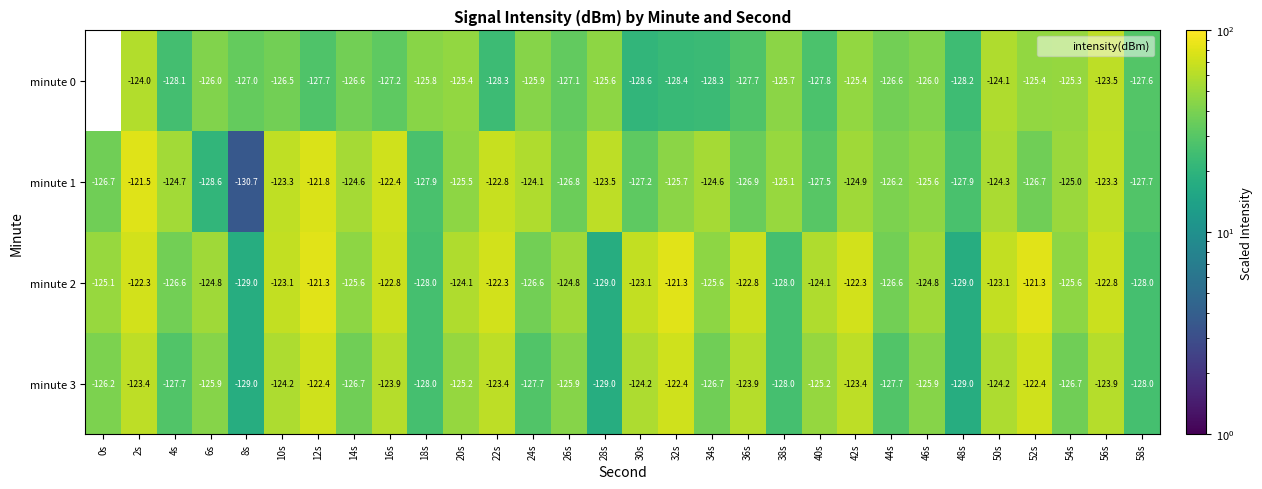

How many data points does each series have?

30